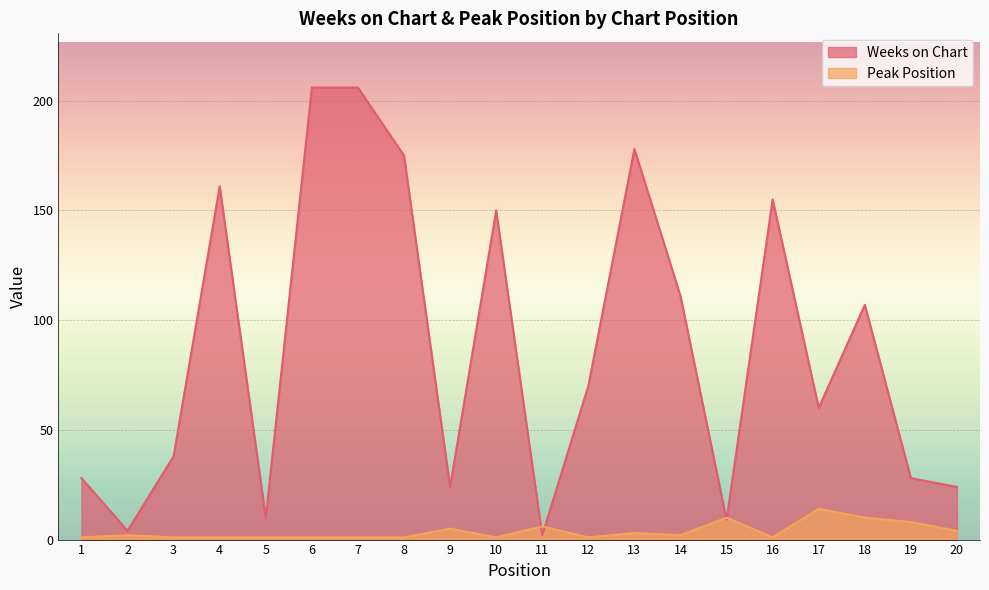

What is the value of the Peak Position point at the 10th from the left?

1